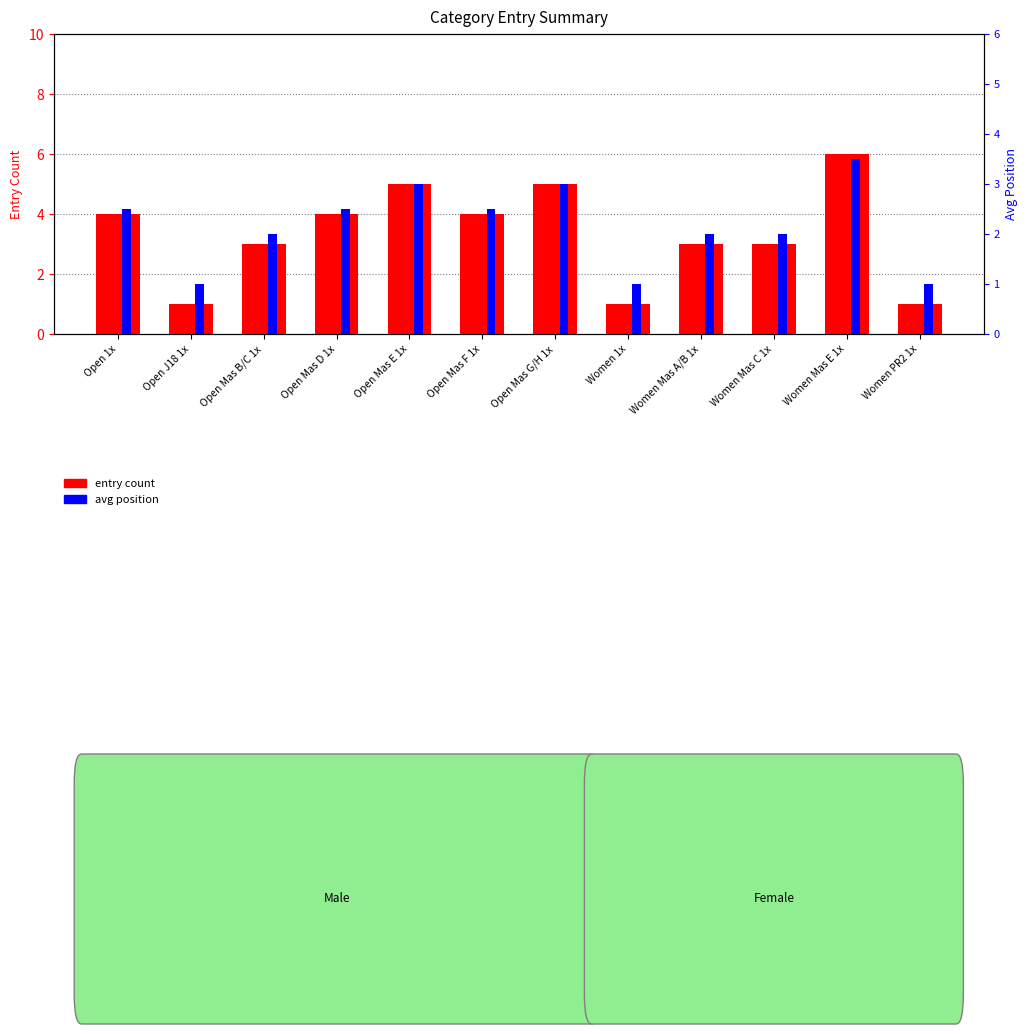

Is the value of entry count at Women 1x greater than the value of avg position at Women PR2 1x?

No